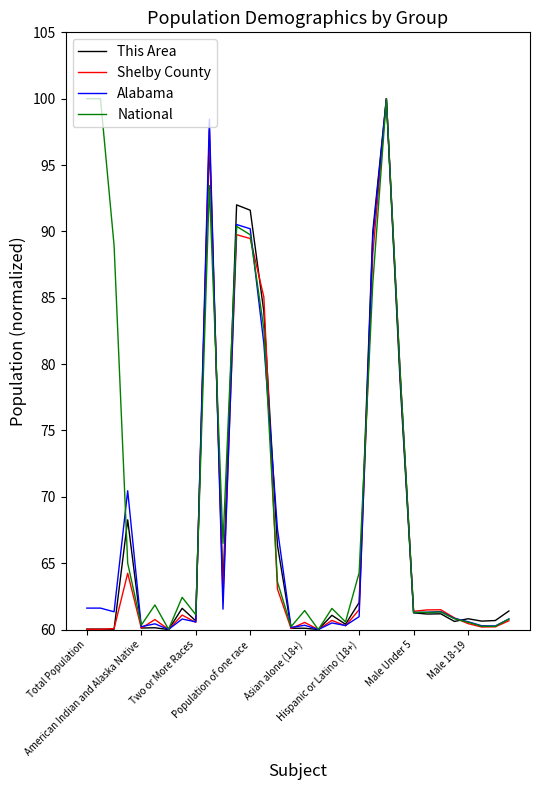

What is the smallest value displayed?

60.0